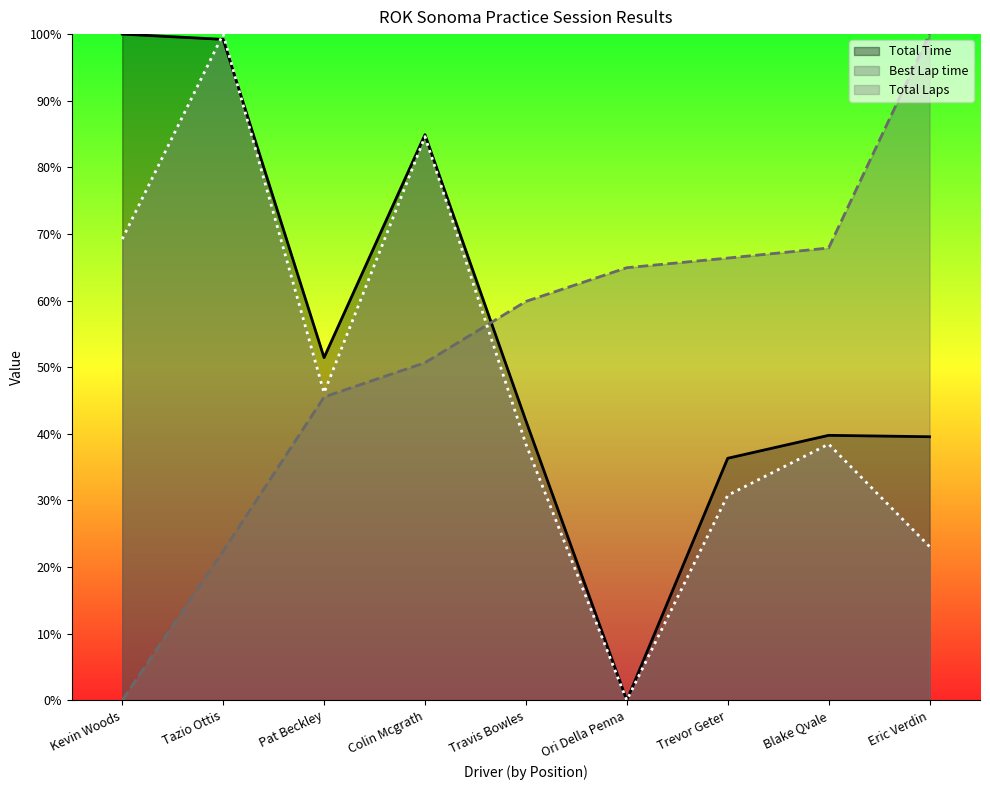

What position from the right is Blake Qvale?

2